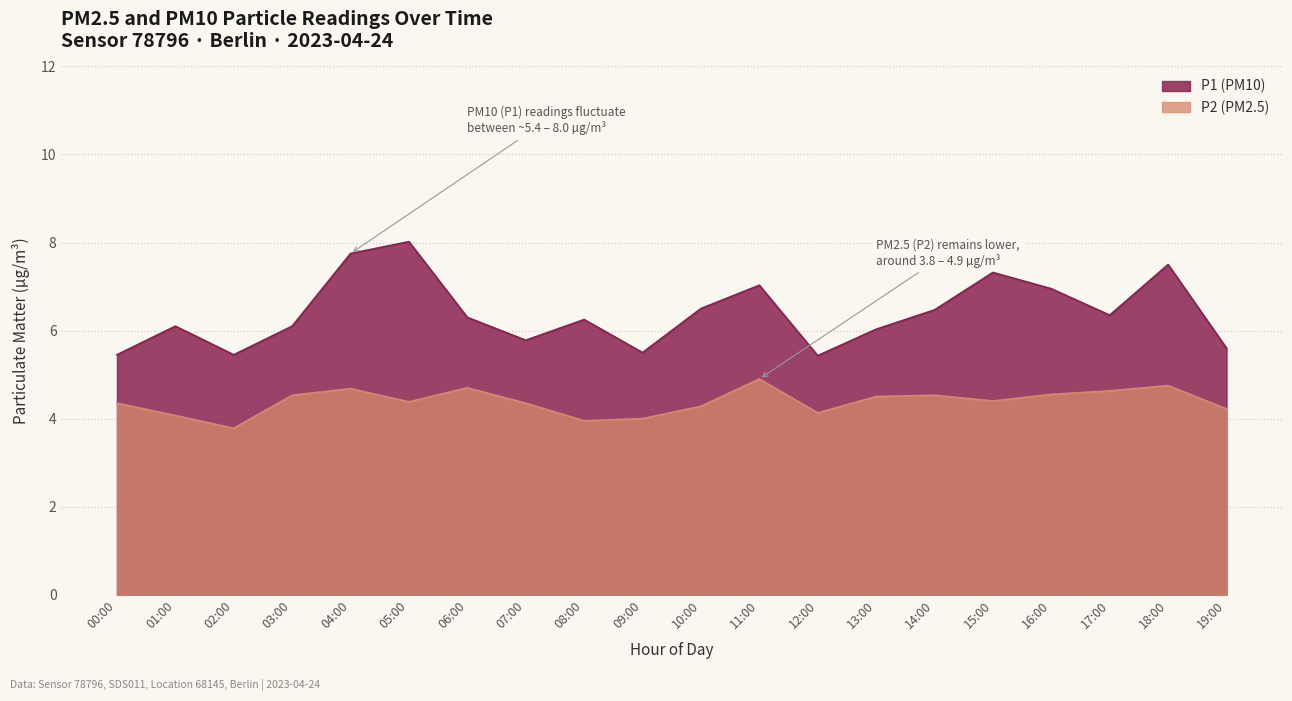

True or false: P1 and P2 cross at least once.

False